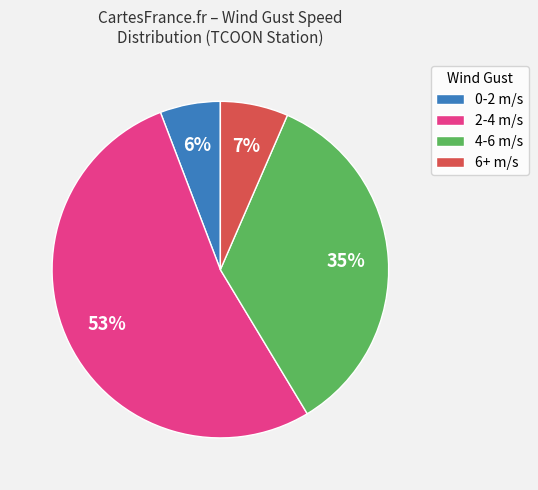

Rank the categories by value from highest to lowest.

2-4 m/s, 4-6 m/s, 6+ m/s, 0-2 m/s